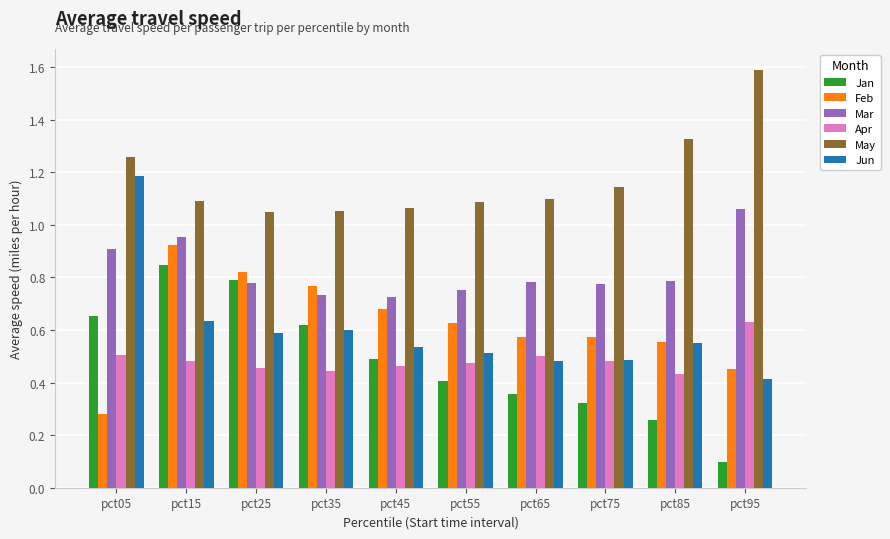

Which series has the largest range (max minus min)?

Jun